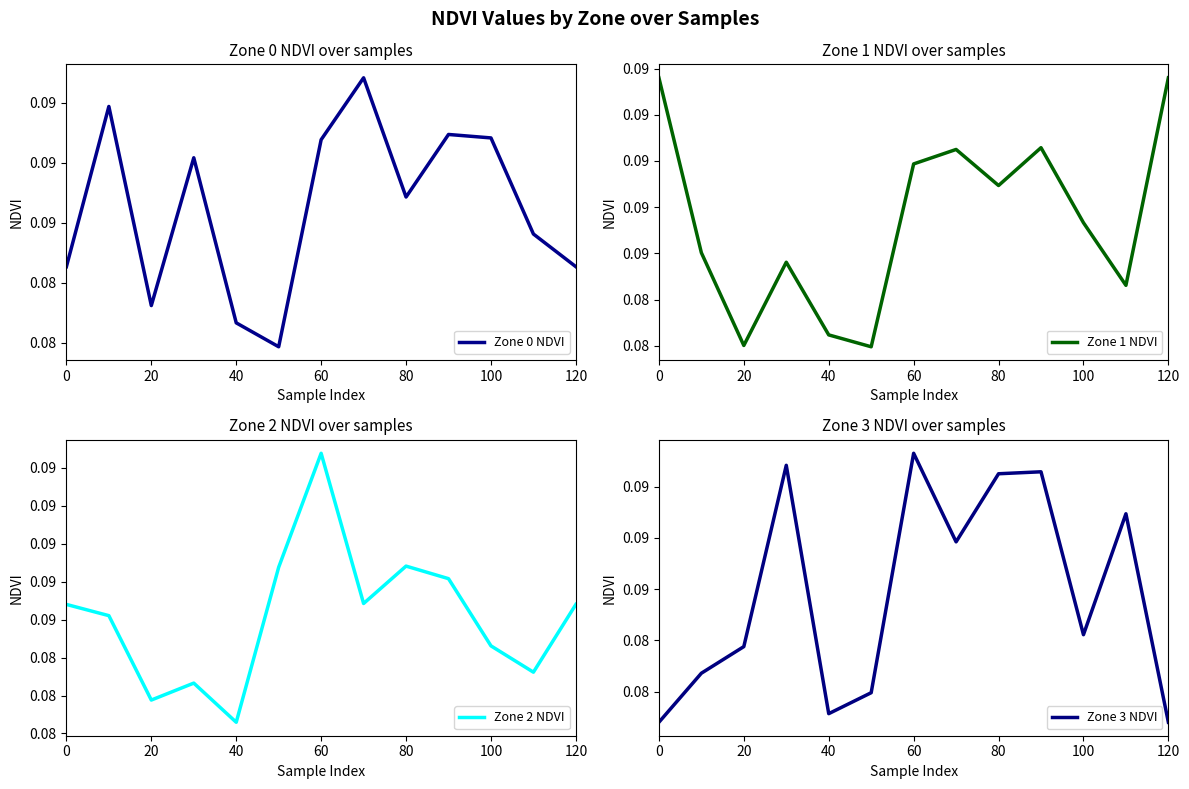

The Zone 3 NDVI series shows 0.1 at 120. True or false?

True